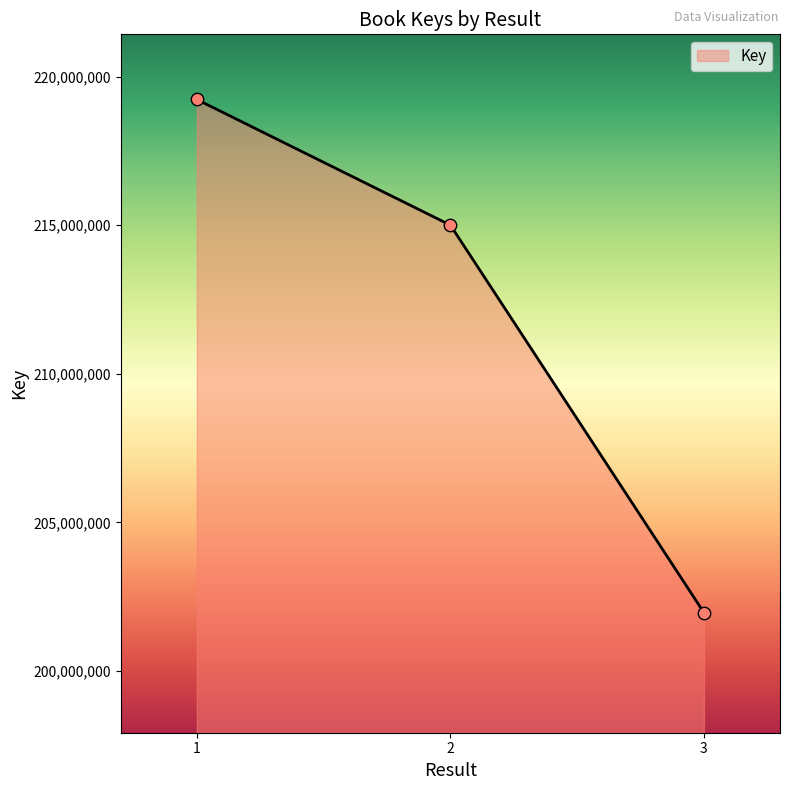

What is the change in value from 1 to 2?

-4226767